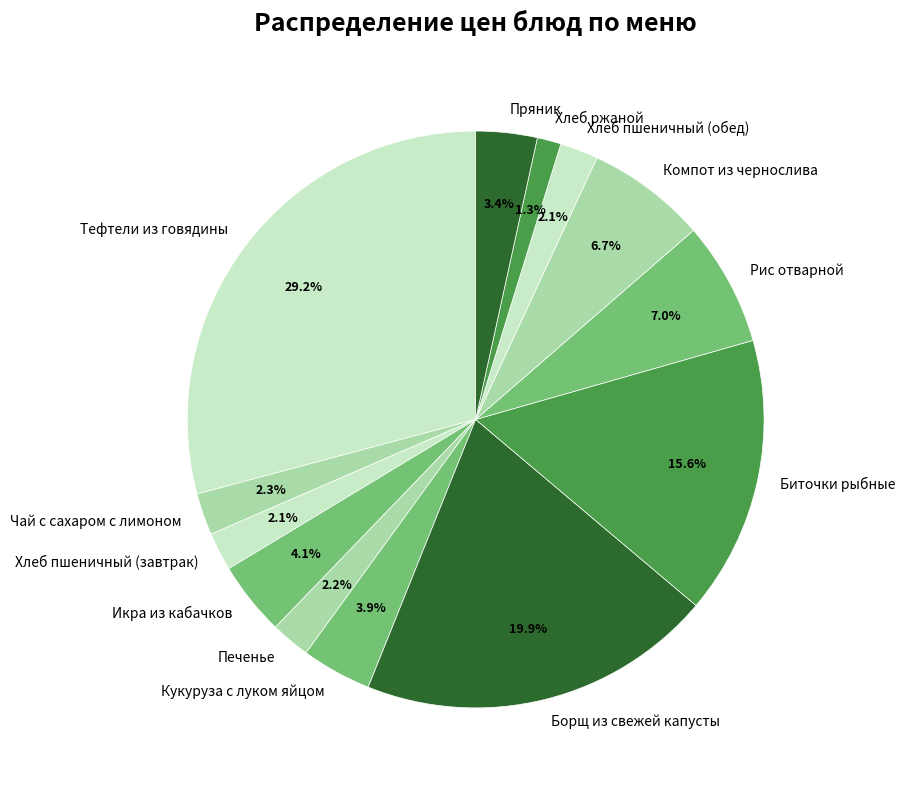

Is there any slice that represents more than half of the pie?

No